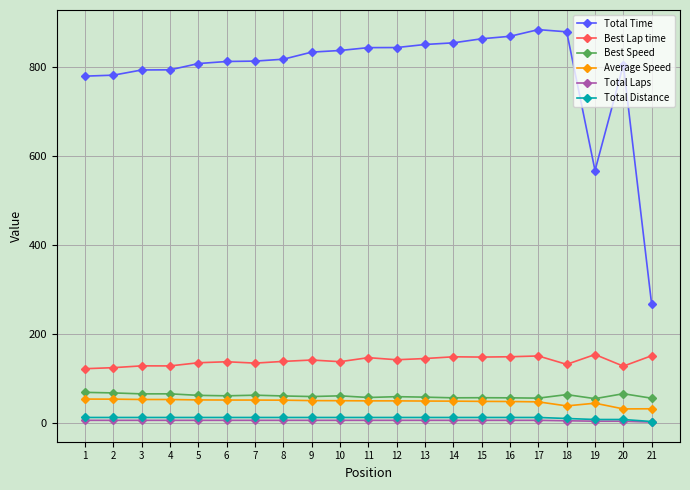

What are all the series names shown in the legend?

Total Time, Best Lap time, Best Speed, Average Speed, Total Laps, Total Distance